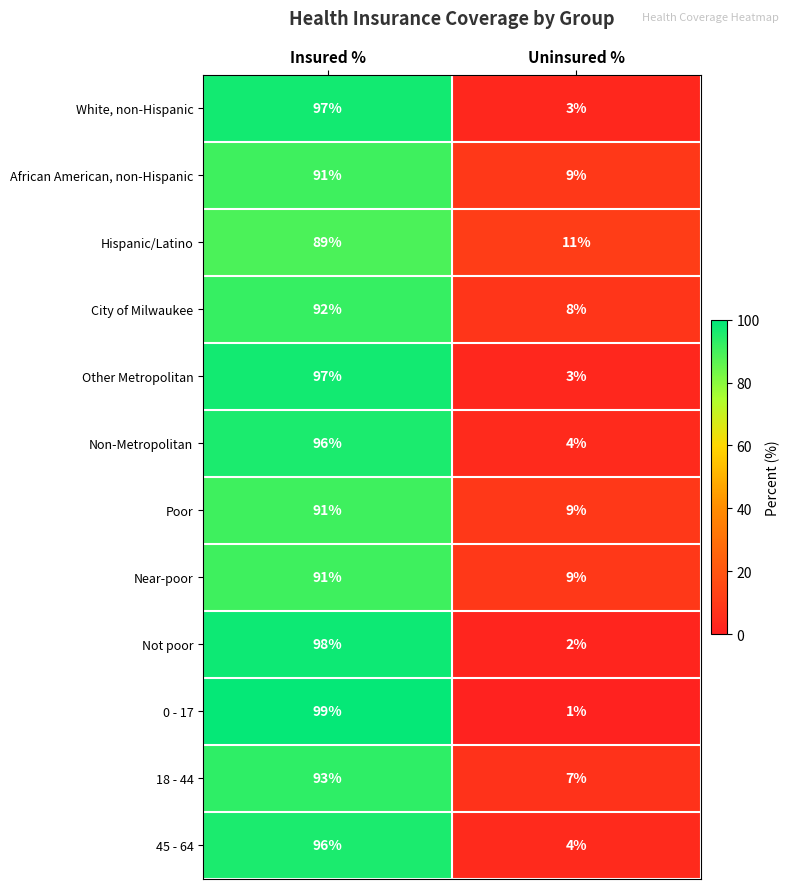

Reading left to right, extract all data points from this chart.

White, non-Hispanic: Insured %=97	Uninsured %=3
African American, non-Hispanic: Insured %=91	Uninsured %=9
Hispanic/Latino: Insured %=89	Uninsured %=11
City of Milwaukee: Insured %=92	Uninsured %=8
Other Metropolitan: Insured %=97	Uninsured %=3
Non-Metropolitan: Insured %=96	Uninsured %=4
Poor: Insured %=91	Uninsured %=9
Near-poor: Insured %=91	Uninsured %=9
Not poor: Insured %=98	Uninsured %=2
0 - 17: Insured %=99	Uninsured %=1
18 - 44: Insured %=93	Uninsured %=7
45 - 64: Insured %=96	Uninsured %=4